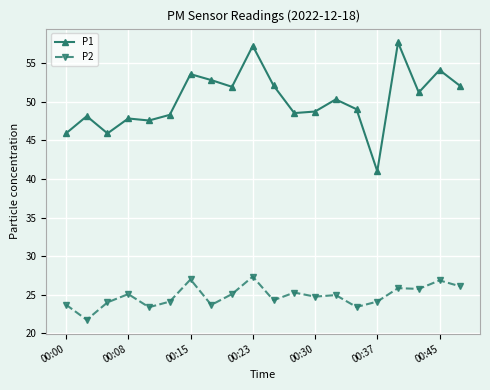

True or false: P2 has more than 1 interior local peaks.

True